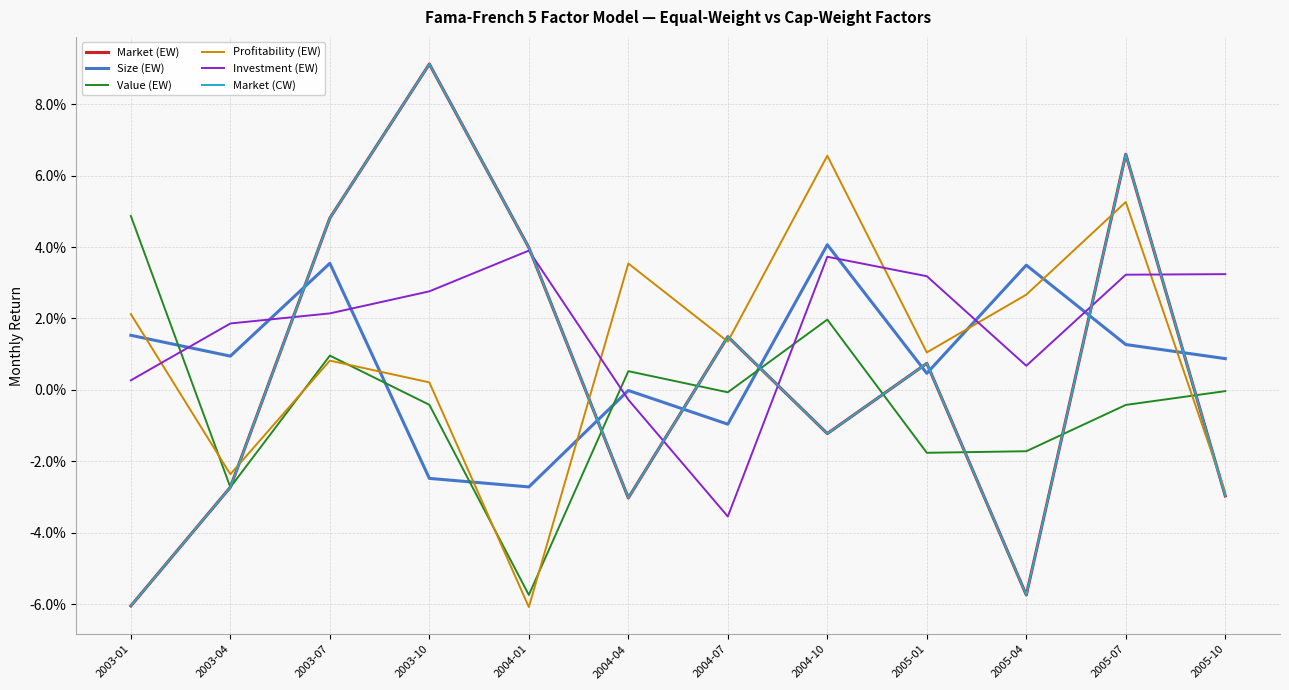

At which category is the sum across all series the highest?

2005-07